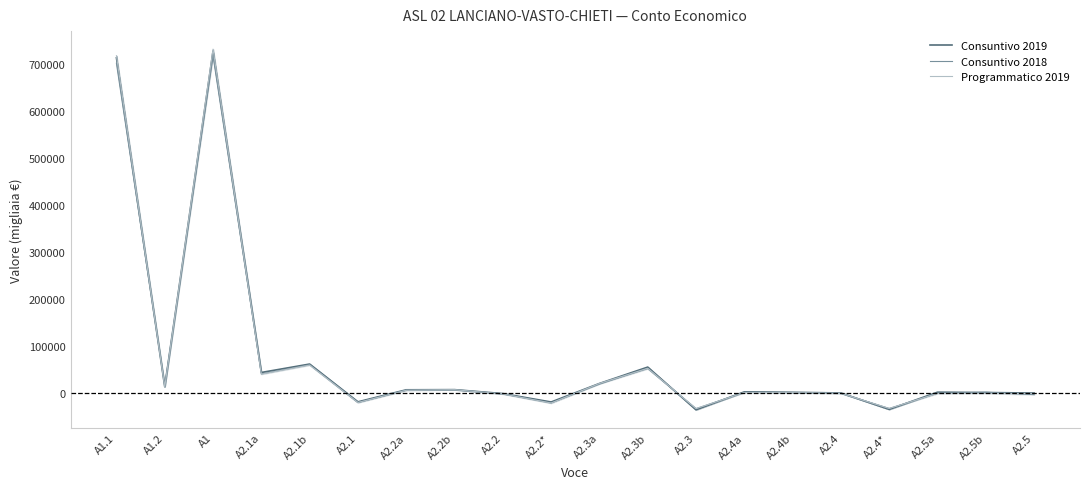

At A2.2, list the series in order from largest to smallest.

Consuntivo 2019, Consuntivo 2018, Programmatico 2019